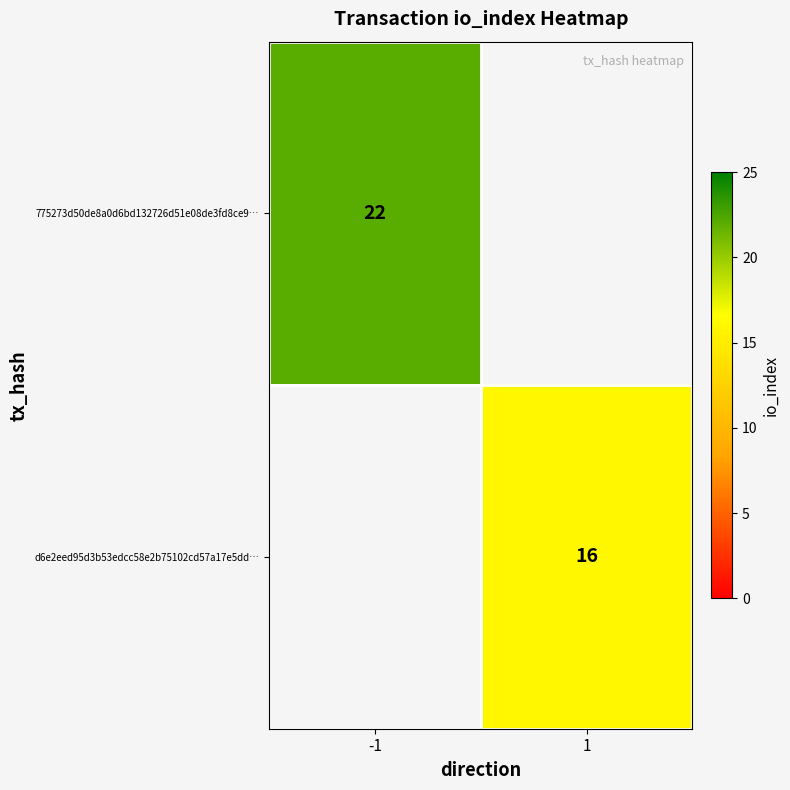

The value of 775273d50de8a0d6bd132726d51e08de3fd8ce9… at -1 is 22. True or false?

True